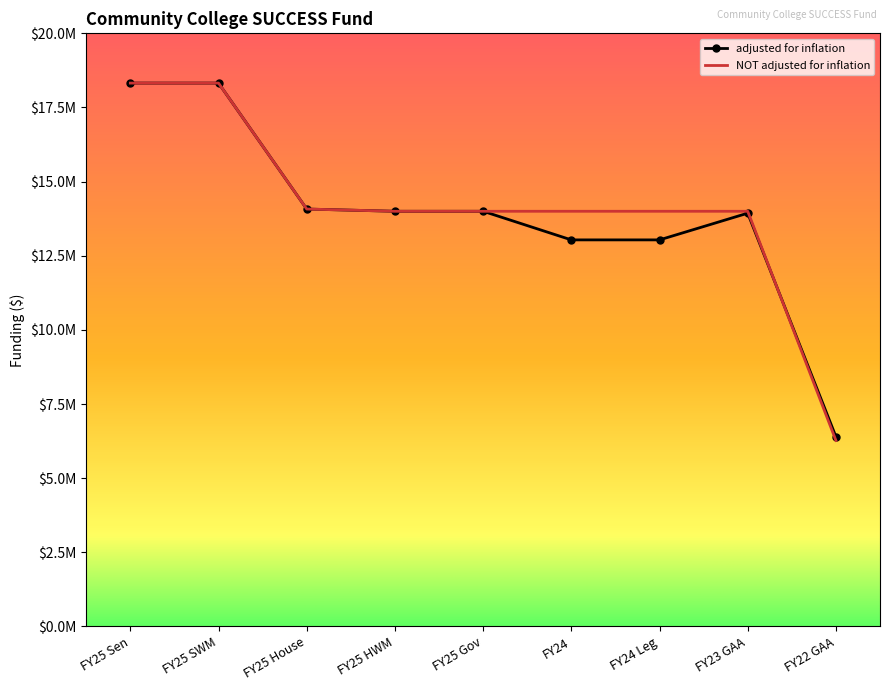

What is the maximum value shown in the chart?

18322212